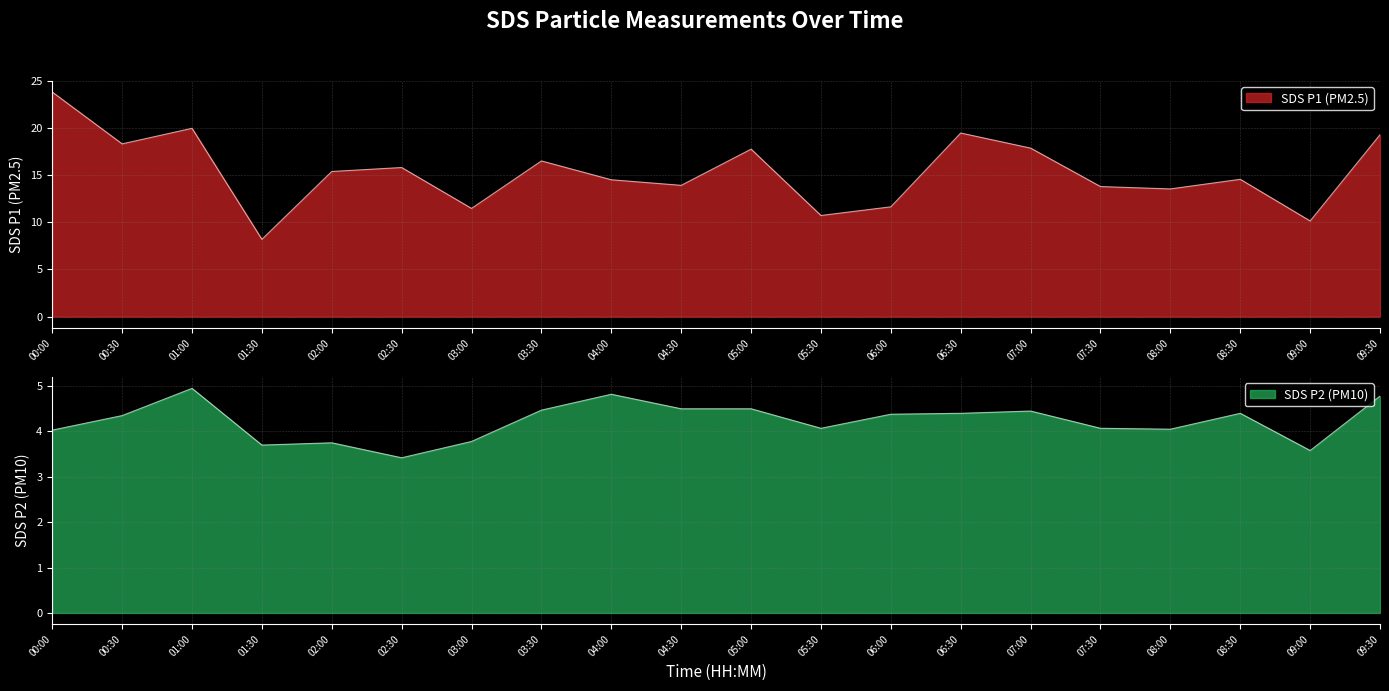

Is the value of SDS_P2 at 03:30 greater than the value of SDS_P1 at 03:30?

No